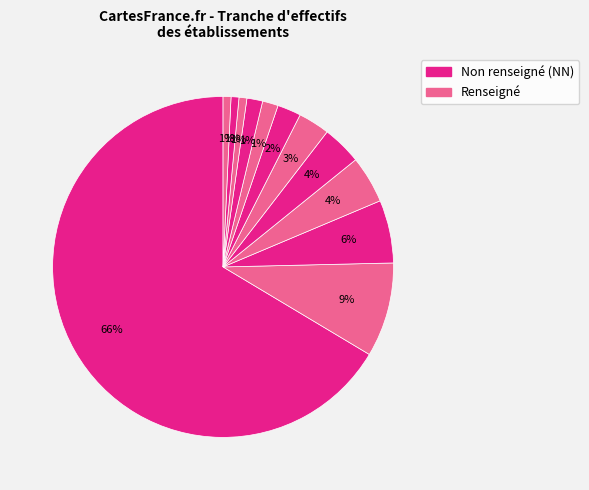

How many segments does this pie chart have?

12